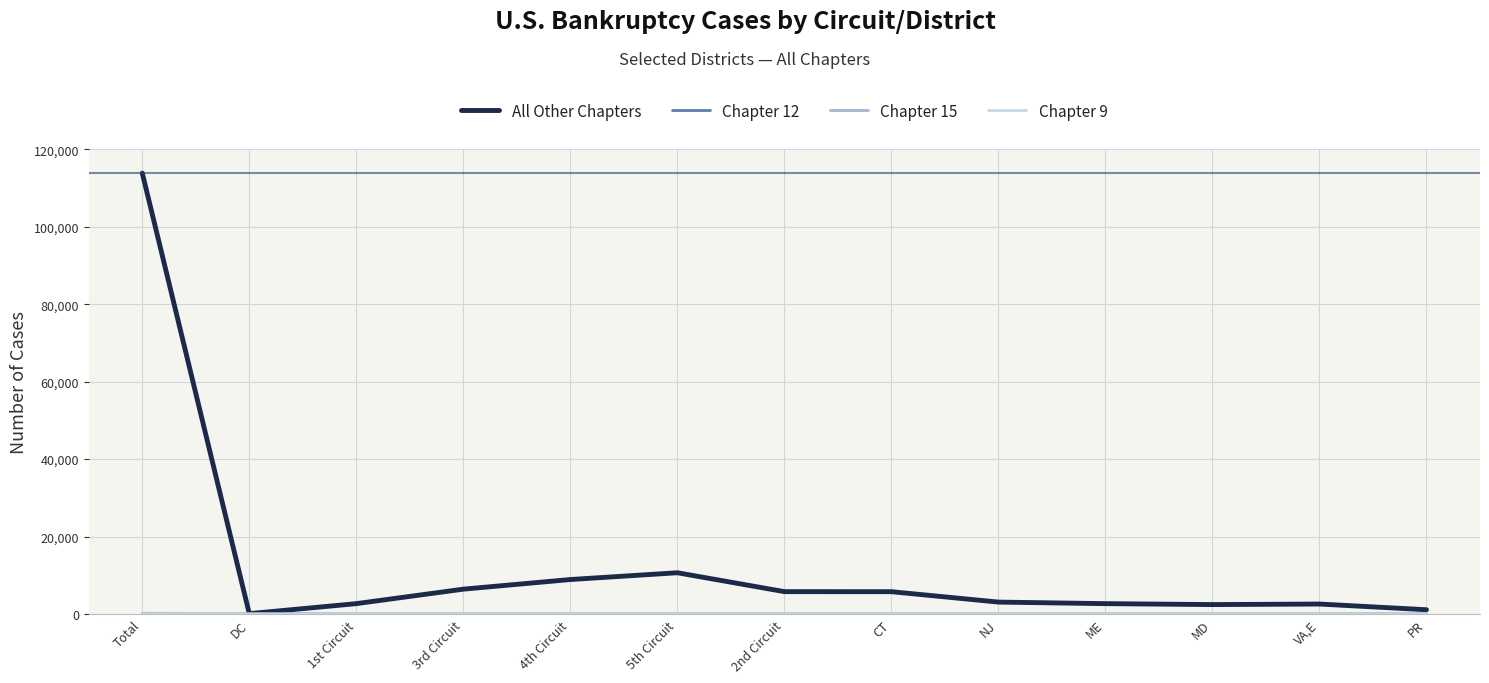

What is the difference between the second highest and second lowest values in the All Other Chapters series?

9555